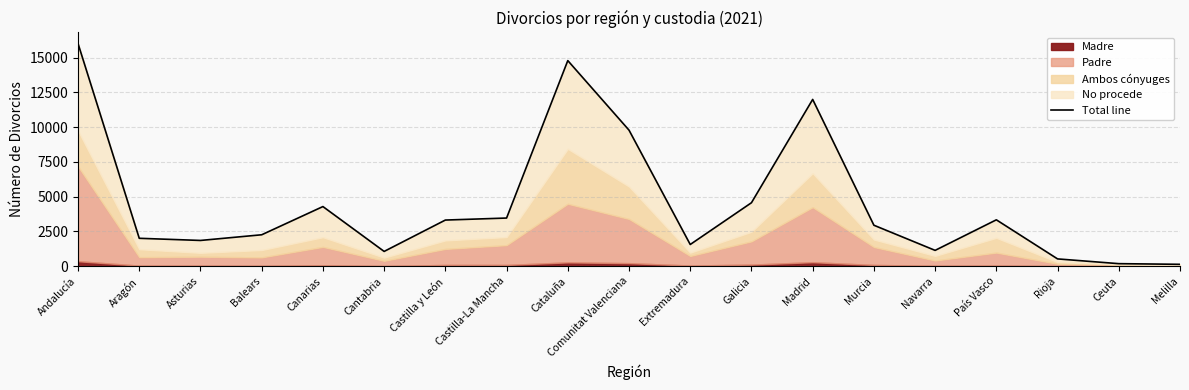

Reading left to right, what are all the values shown in this chart?

16007	2006	1851	2259	4287	1062	3317	3462	14781	9780	1560	4563	11989	2945	1137	3334	524	182	135